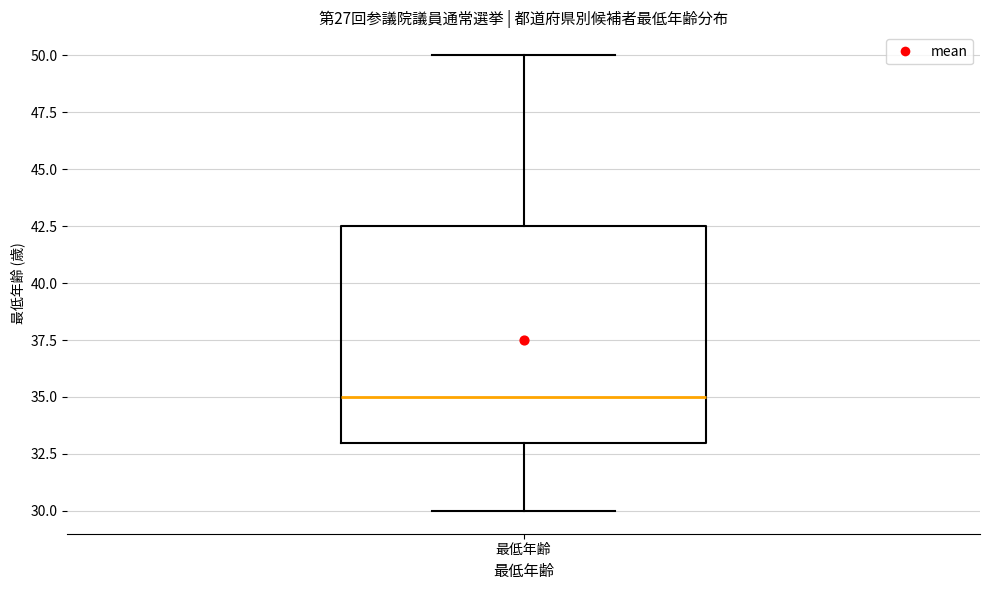

Where does the lower whisker of the box for 最低年齢 end on the y-axis? The values are not printed on the chart, so give them approximately, as read against the axis.

30.0